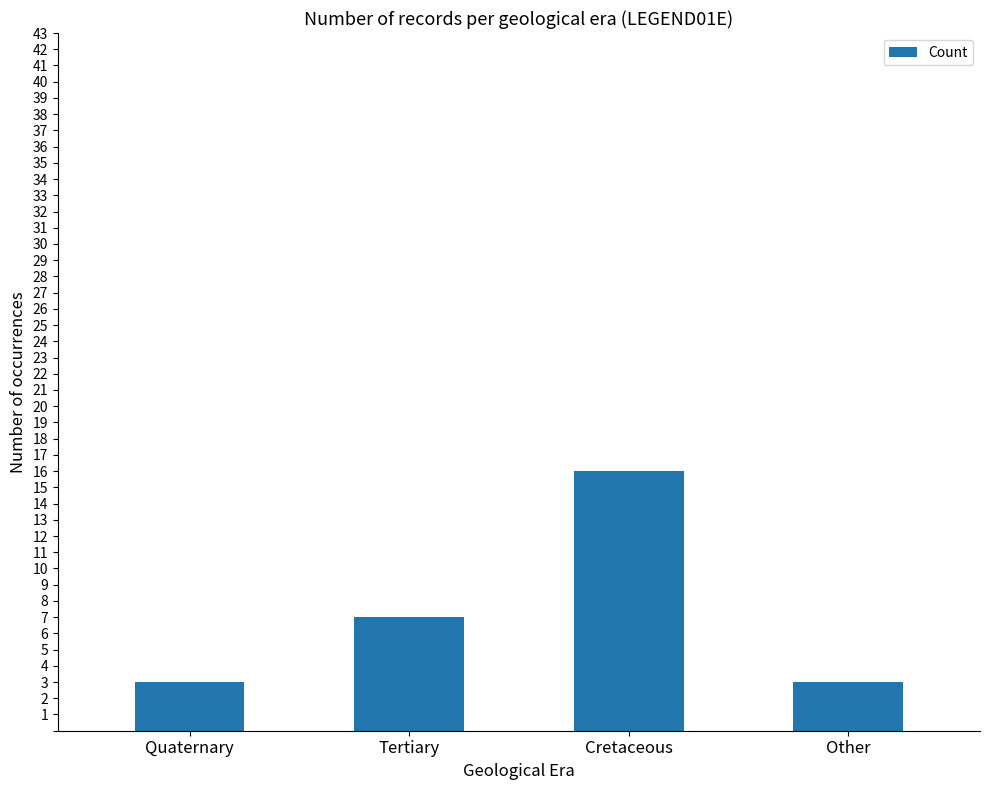

The chart shows a value of 7 at Tertiary. True or false?

True